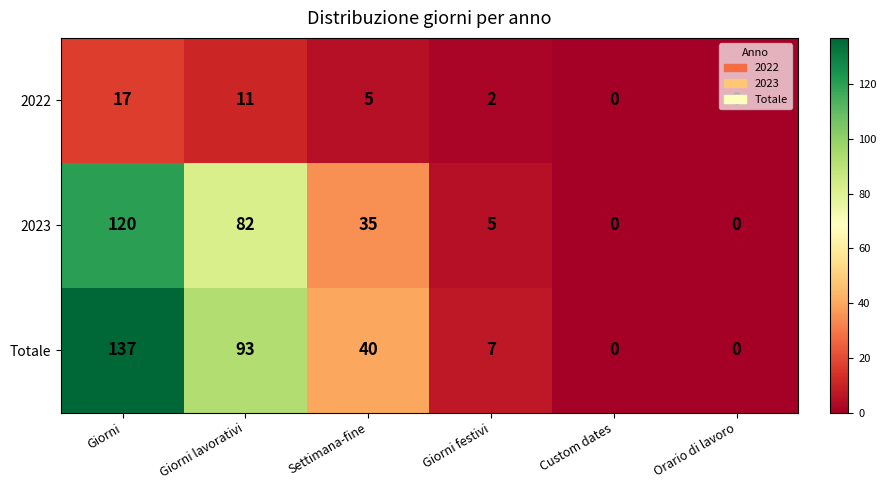

How many values in Totale are above zero?

4